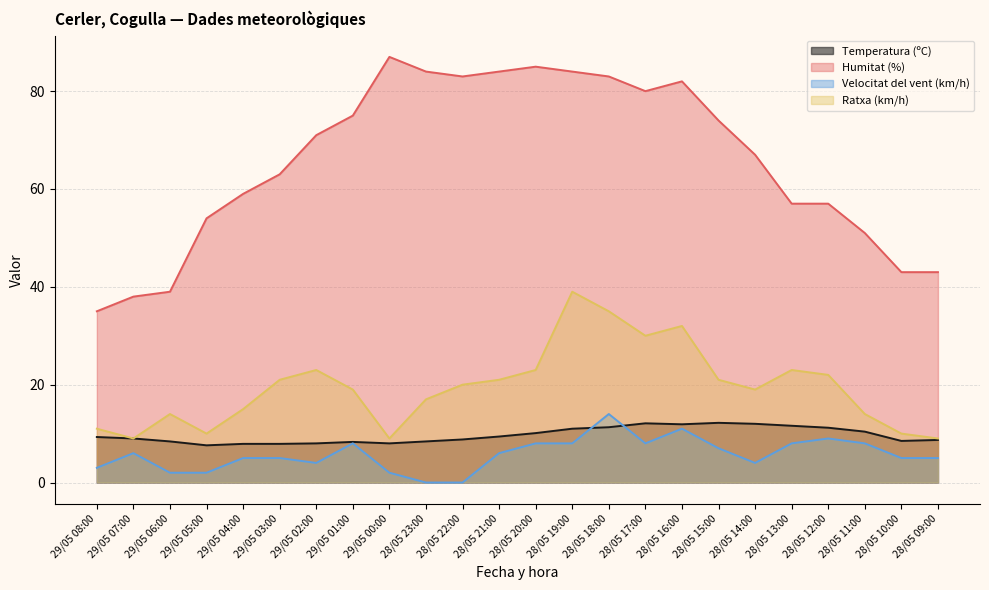

At which category does the chart reach its peak across all series?

29/05 00:00